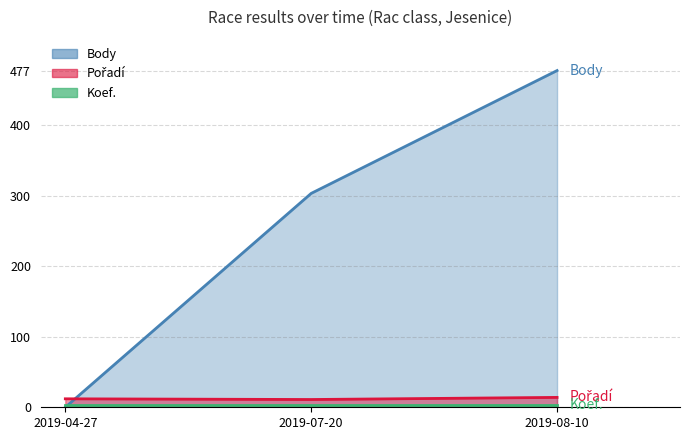

At which label does Pořadí first exceed 12?

2019-08-10